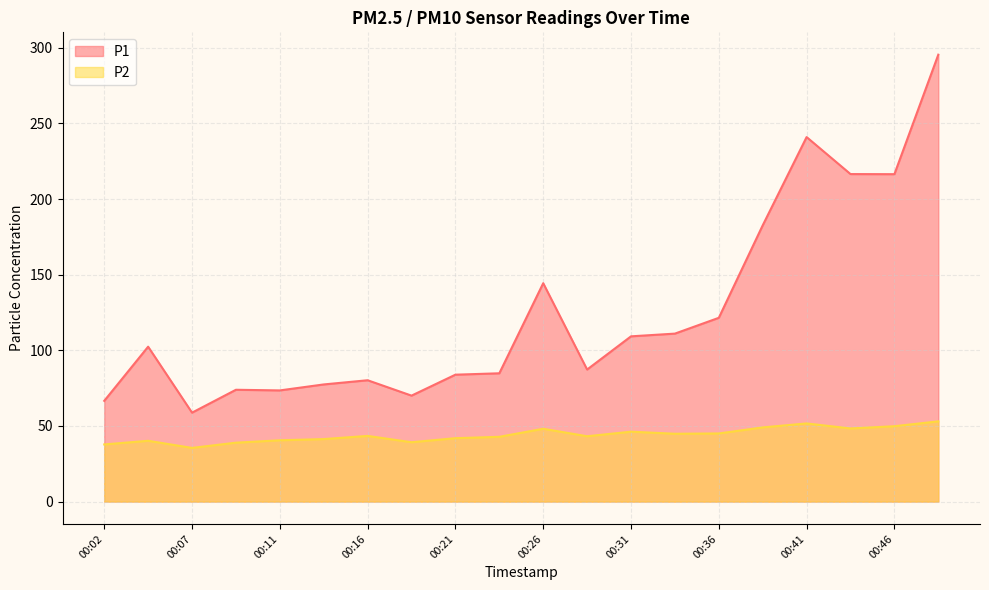

What is the lowest value of the P2 series?

35.5